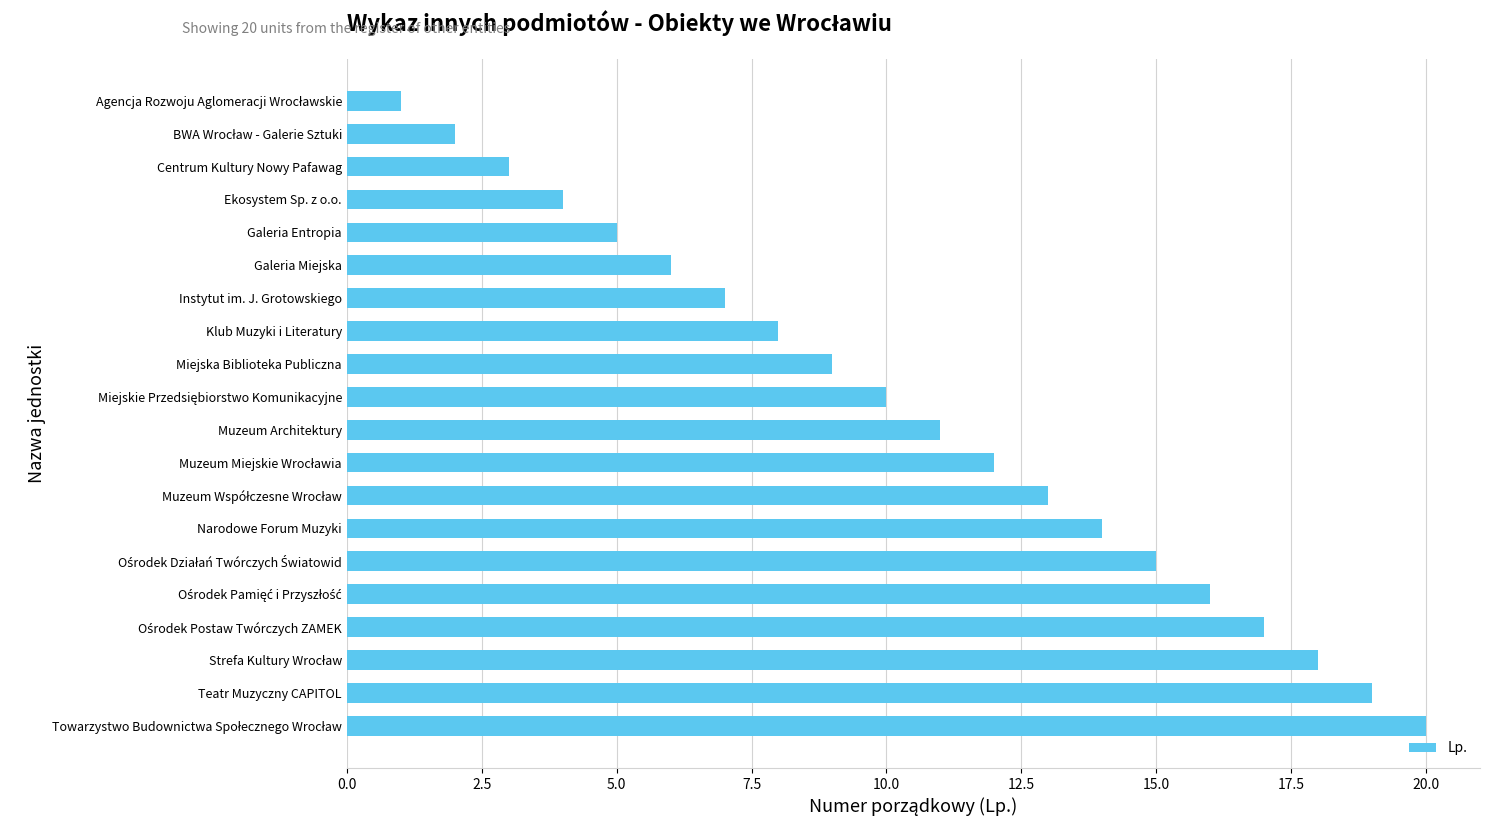

What is the label of the 8th bar from the top?

Klub Muzyki i Literatury